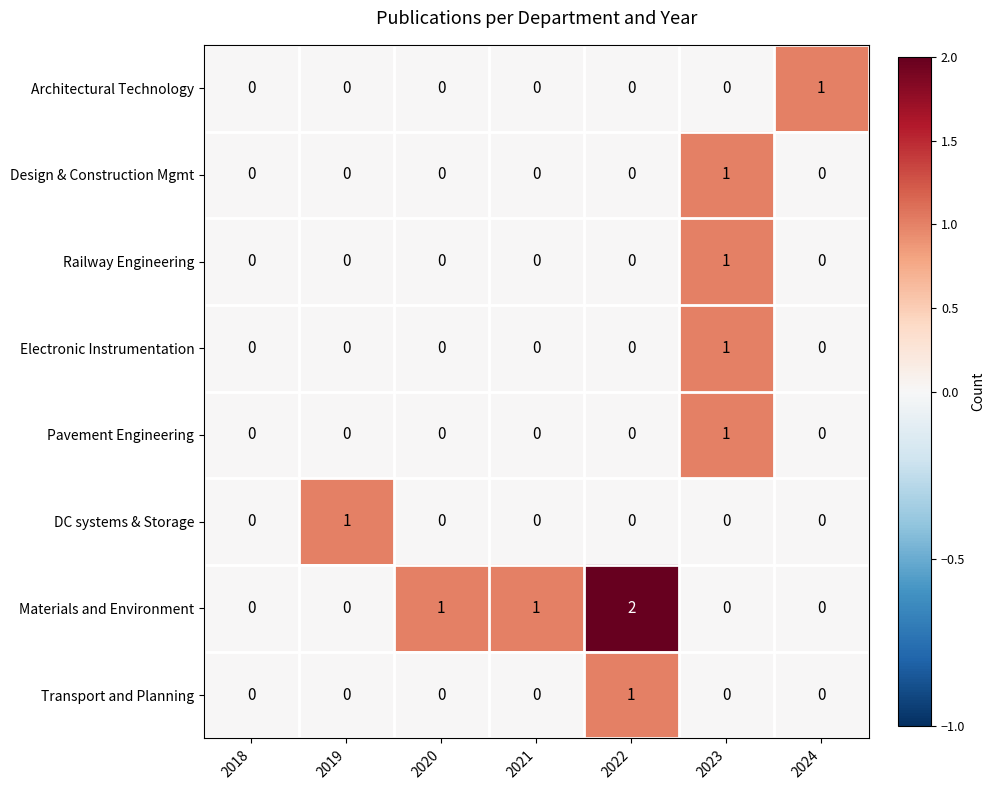

The value of Materials and Environment at 2022 is 2. True or false?

True